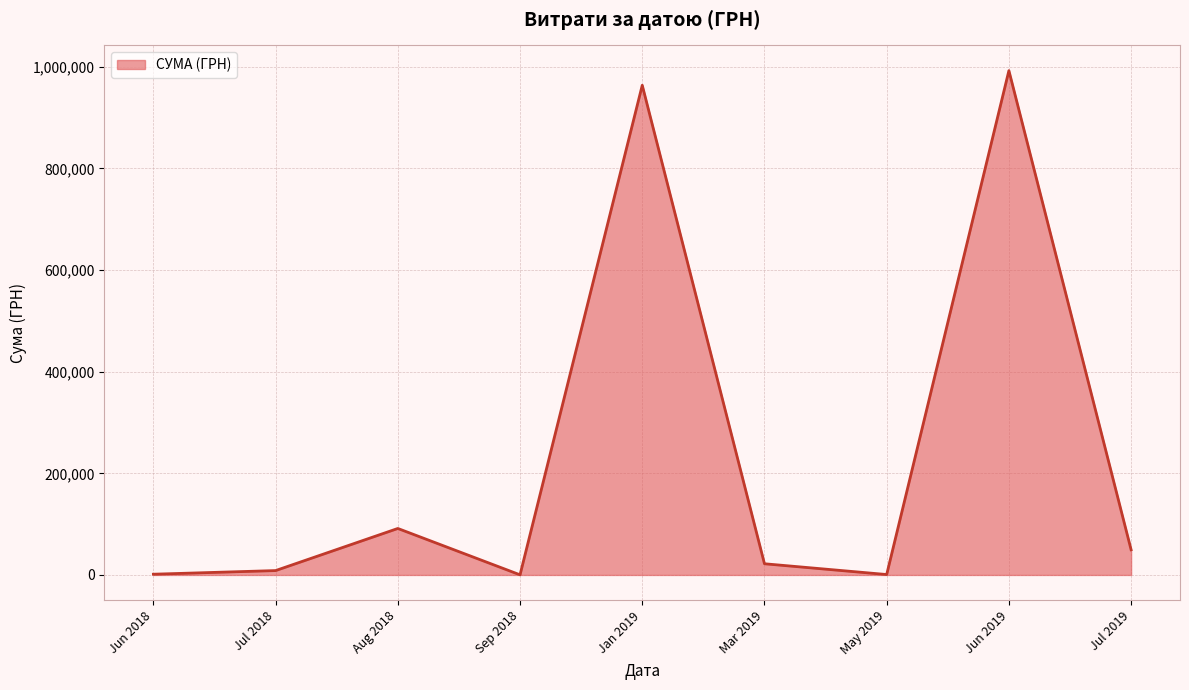

Which label corresponds to the largest value in the chart?

Jun 2019